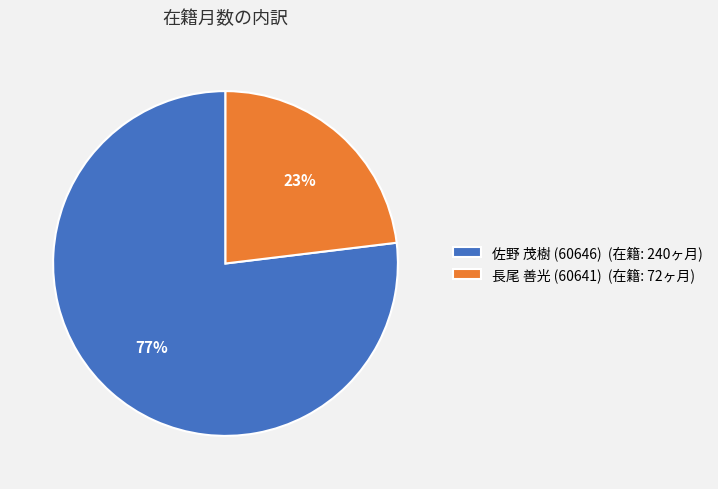

The 佐野 茂樹 (60646) slice represents 66% of the pie. True or false?

False